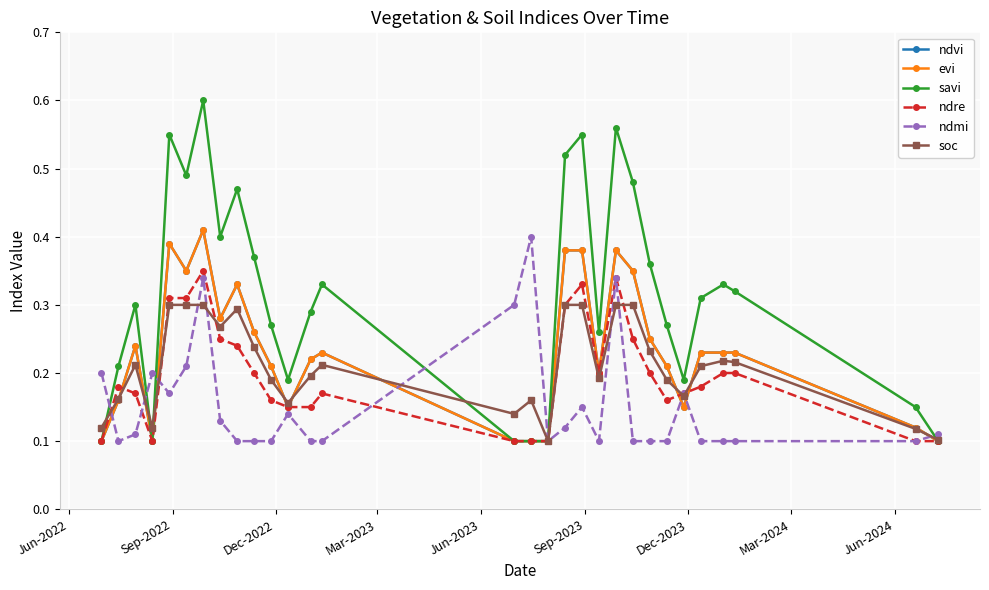

At which category does the chart reach its minimum across all series?

Jun-2022